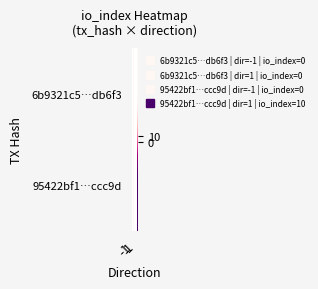

What is the difference between the highest and lowest values at 1?

10